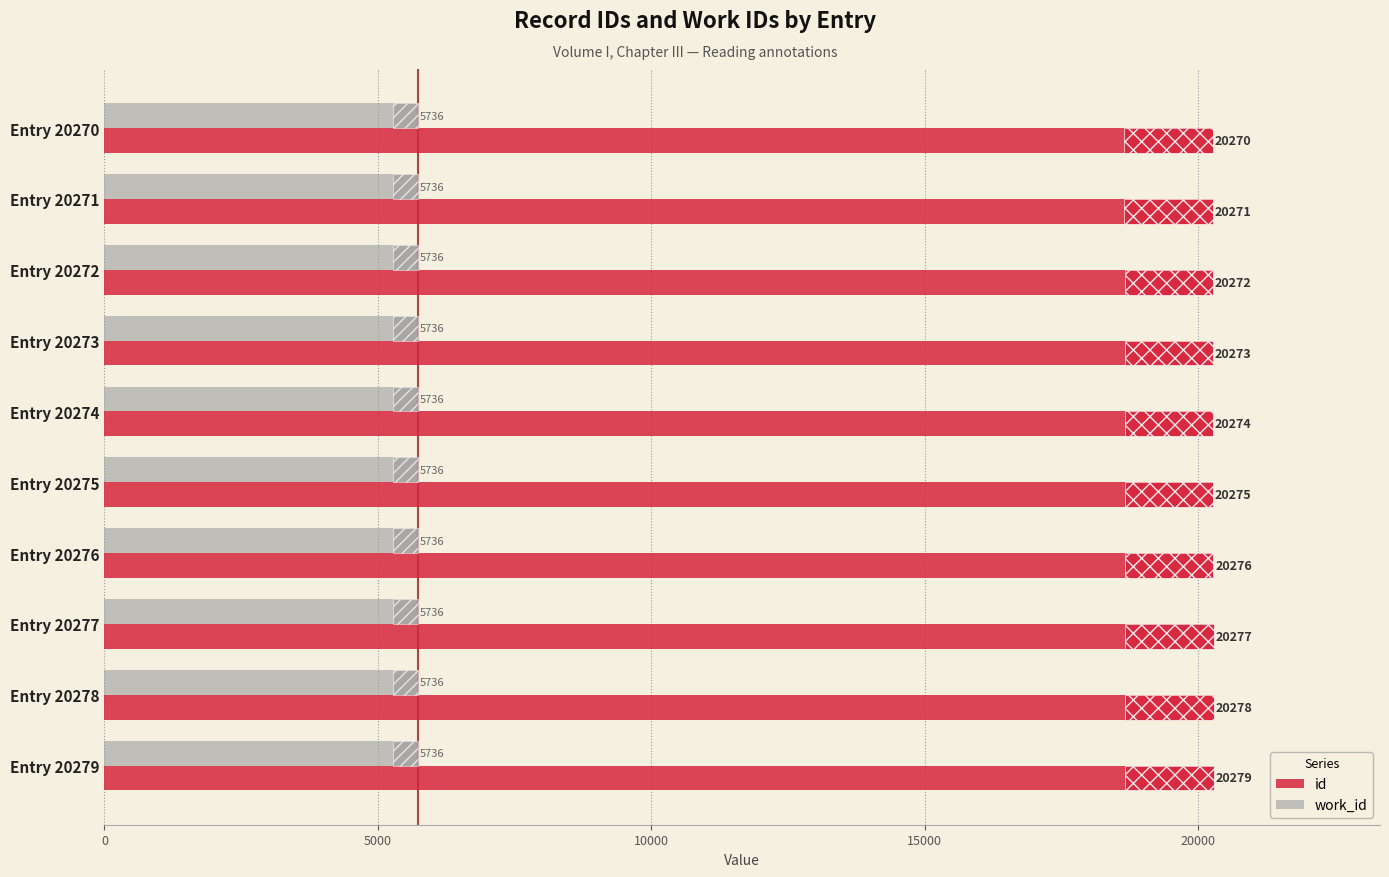

How many distinct data groups are displayed?

2